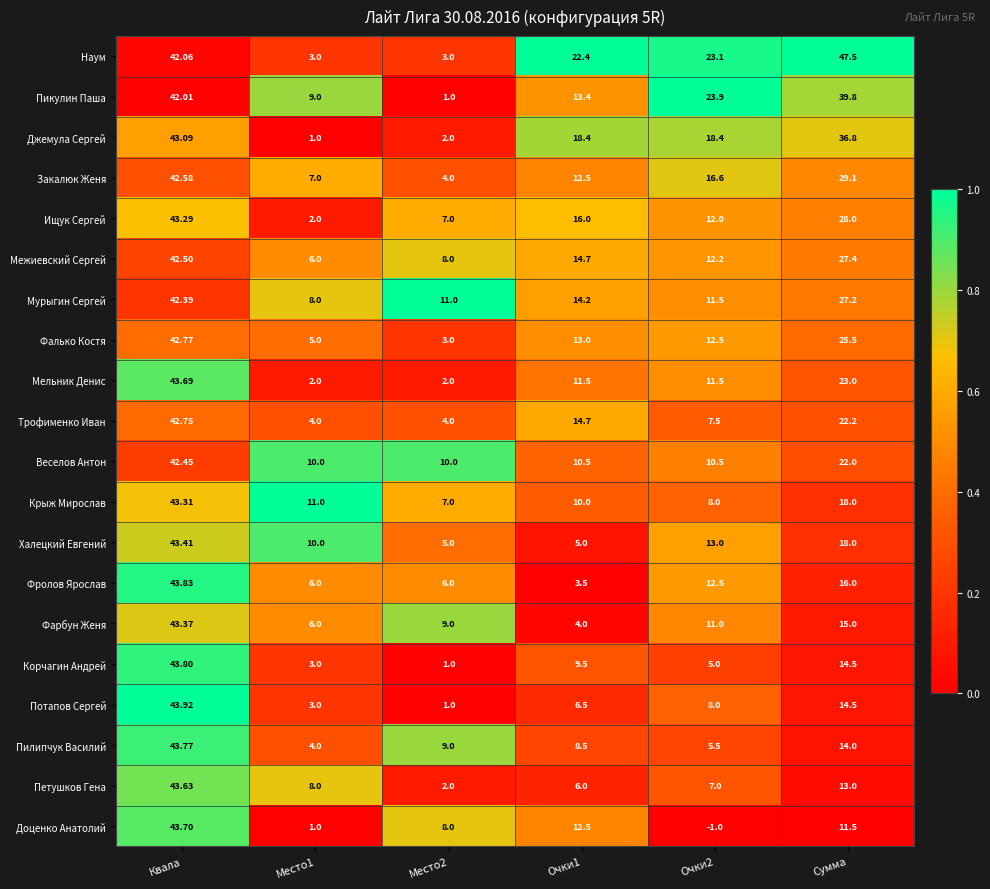

Where is Крыж Мирослав nearest to the value 25?

Сумма